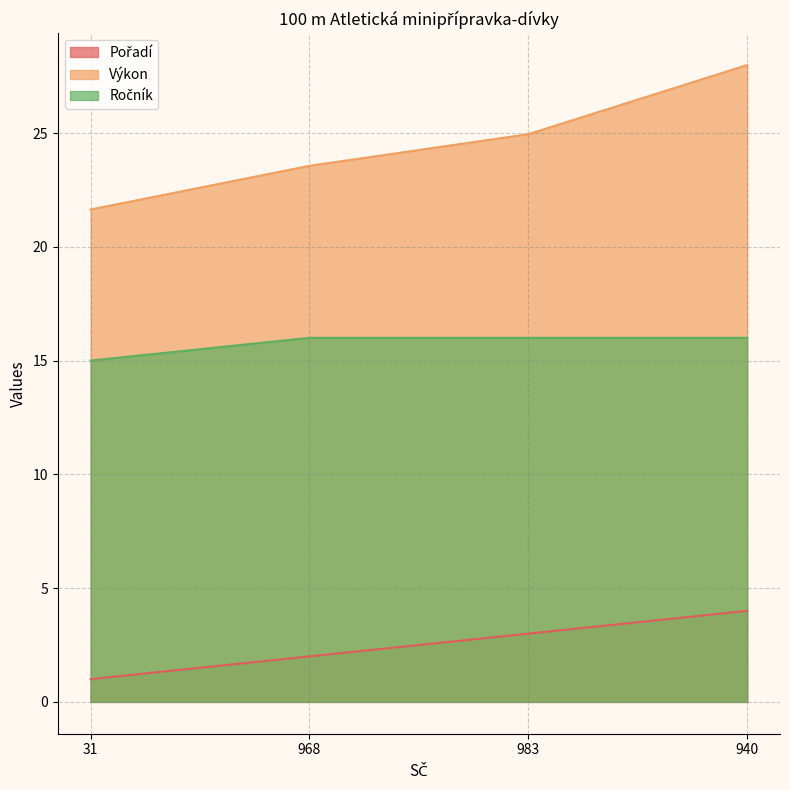

What is the minimum value for Výkon?

21.6